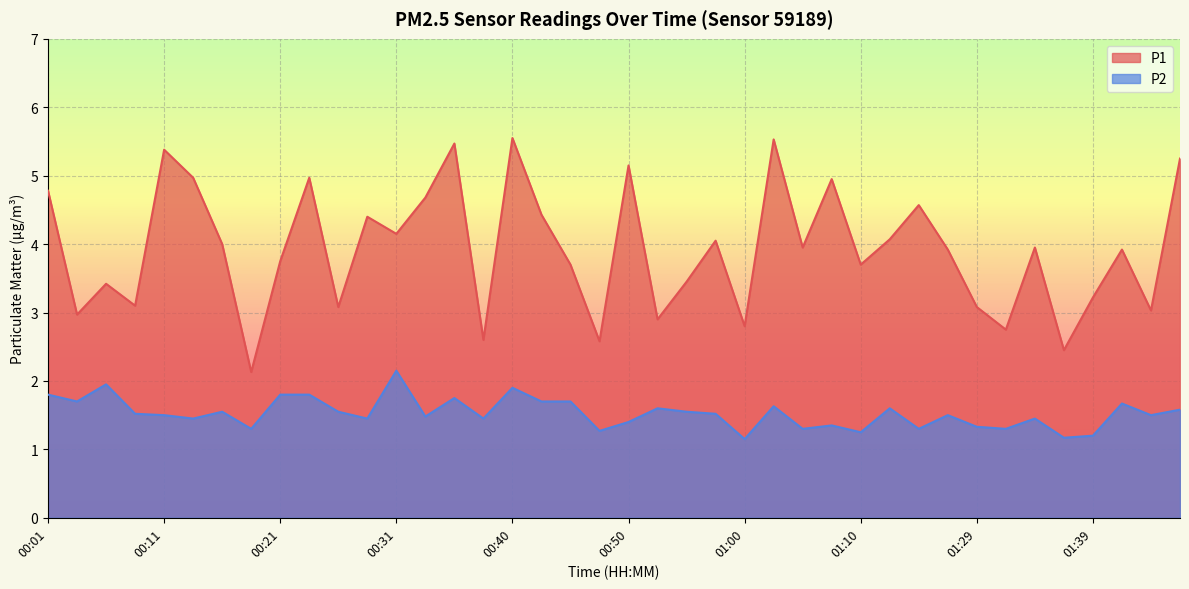

What is the smallest value displayed?

1.1